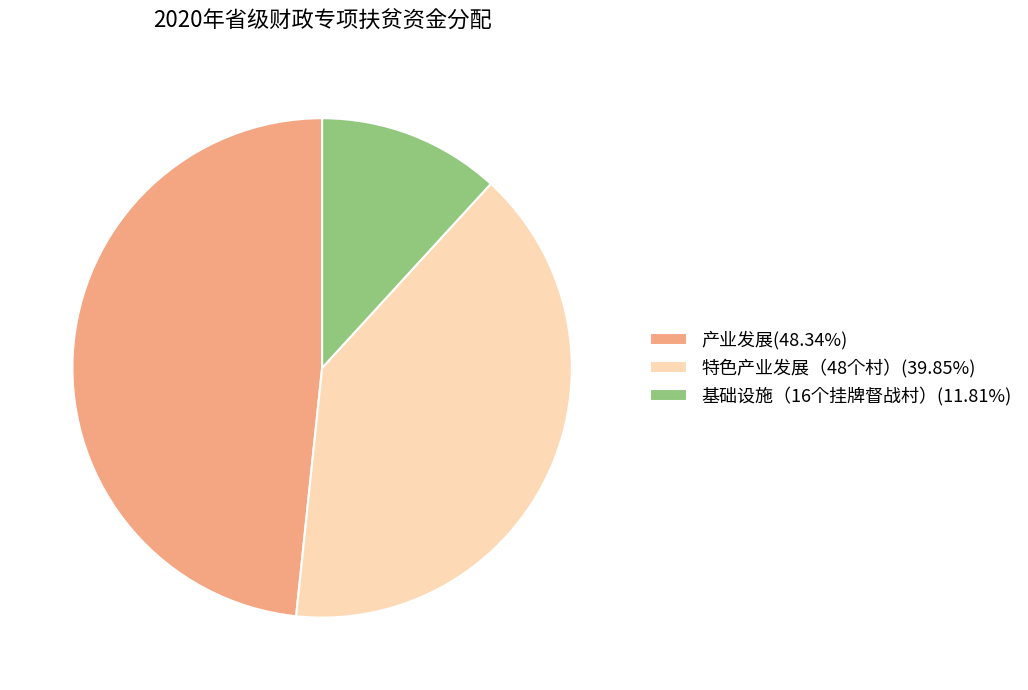

Does 产业发展 represent more than half of the total?

No